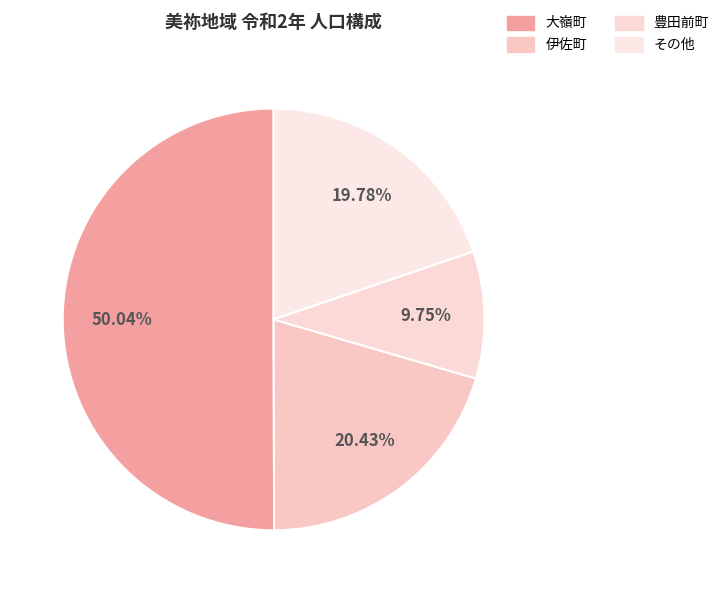

Does any single category account for the majority?

Yes